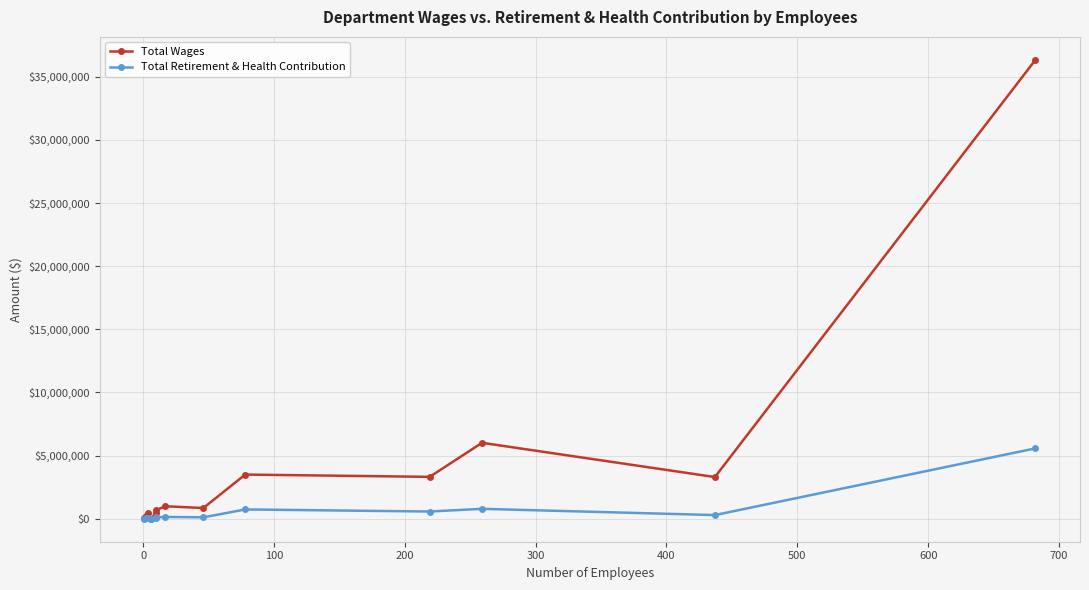

How many interior local peaks does the Total Wages series have?

4